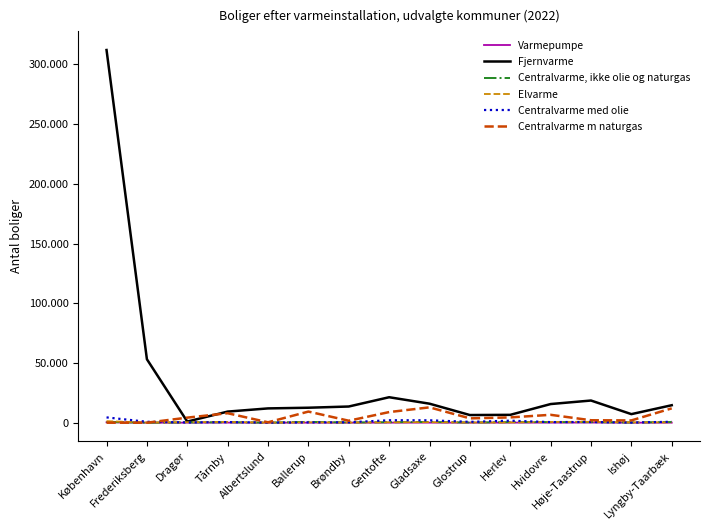

At which category does Varmepumpe reach its first local peak?

Tårnby